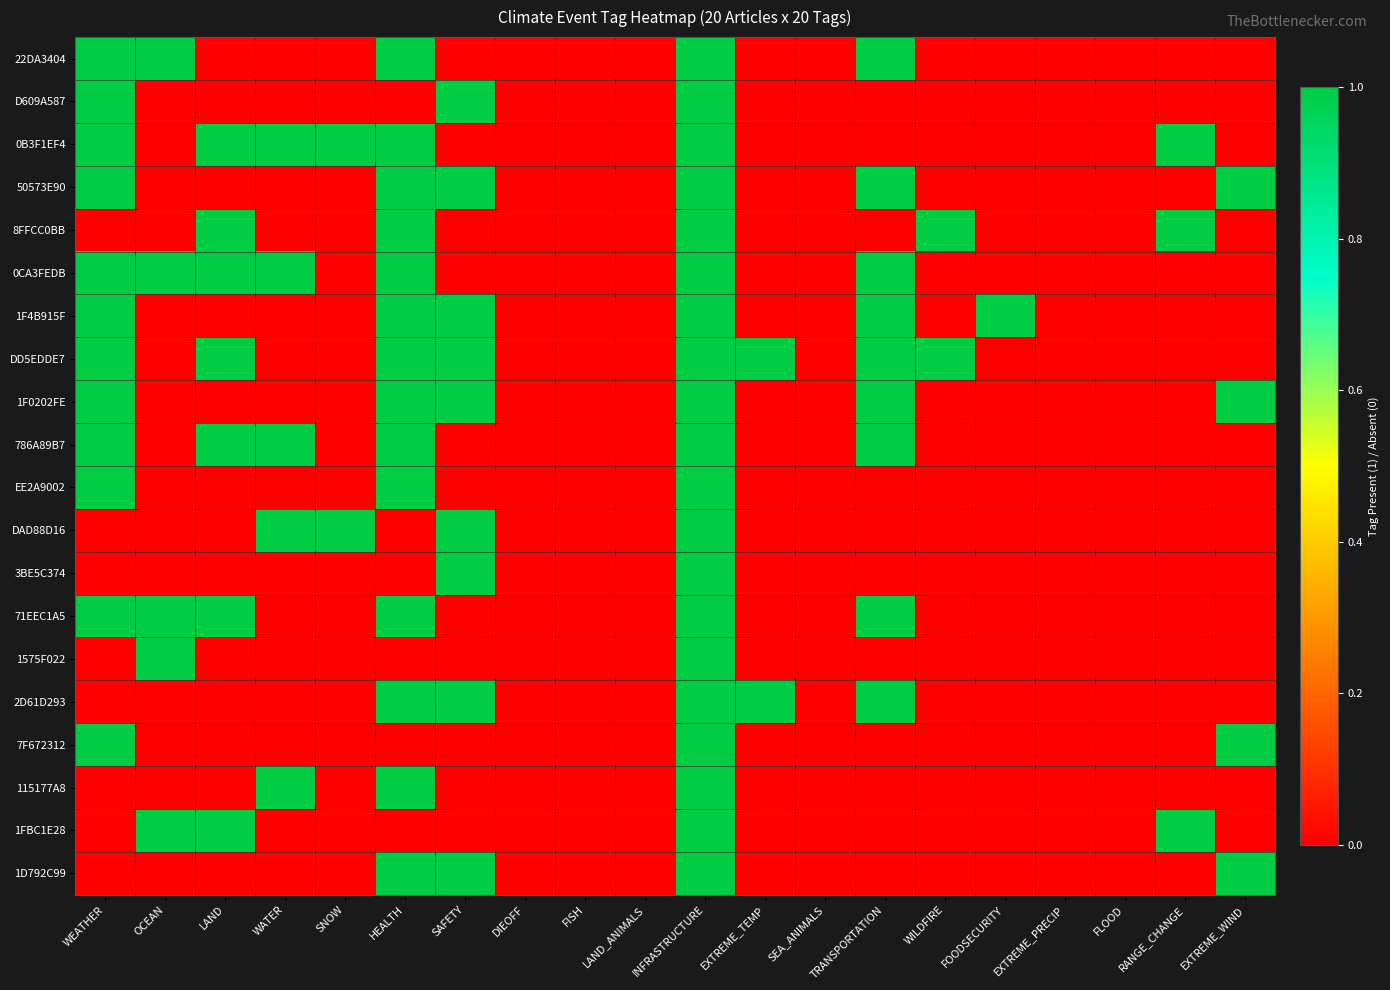

Reading left to right, list all the values displayed in this chart.

22DA3404: WEATHER=1	OCEAN=1	LAND=0	WATER=0	SNOW=0	HEALTH=1	SAFETY=0	DIEOFF=0	FISH=0	LAND_ANIMALS=0	INFRASTRUCTURE=1	EXTREME_TEMP=0	SEA_ANIMALS=0	TRANSPORTATION=1	WILDFIRE=0	FOODSECURITY=0	EXTREME_PRECIP=0	FLOOD=0	RANGE_CHANGE=0	EXTREME_WIND=0
D609A587: WEATHER=1	OCEAN=0	LAND=0	WATER=0	SNOW=0	HEALTH=0	SAFETY=1	DIEOFF=0	FISH=0	LAND_ANIMALS=0	INFRASTRUCTURE=1	EXTREME_TEMP=0	SEA_ANIMALS=0	TRANSPORTATION=0	WILDFIRE=0	FOODSECURITY=0	EXTREME_PRECIP=0	FLOOD=0	RANGE_CHANGE=0	EXTREME_WIND=0
0B3F1EF4: WEATHER=1	OCEAN=0	LAND=1	WATER=1	SNOW=1	HEALTH=1	SAFETY=0	DIEOFF=0	FISH=0	LAND_ANIMALS=0	INFRASTRUCTURE=1	EXTREME_TEMP=0	SEA_ANIMALS=0	TRANSPORTATION=0	WILDFIRE=0	FOODSECURITY=0	EXTREME_PRECIP=0	FLOOD=0	RANGE_CHANGE=1	EXTREME_WIND=0
50573E90: WEATHER=1	OCEAN=0	LAND=0	WATER=0	SNOW=0	HEALTH=1	SAFETY=1	DIEOFF=0	FISH=0	LAND_ANIMALS=0	INFRASTRUCTURE=1	EXTREME_TEMP=0	SEA_ANIMALS=0	TRANSPORTATION=1	WILDFIRE=0	FOODSECURITY=0	EXTREME_PRECIP=0	FLOOD=0	RANGE_CHANGE=0	EXTREME_WIND=1
8FFCC0BB: WEATHER=0	OCEAN=0	LAND=1	WATER=0	SNOW=0	HEALTH=1	SAFETY=0	DIEOFF=0	FISH=0	LAND_ANIMALS=0	INFRASTRUCTURE=1	EXTREME_TEMP=0	SEA_ANIMALS=0	TRANSPORTATION=0	WILDFIRE=1	FOODSECURITY=0	EXTREME_PRECIP=0	FLOOD=0	RANGE_CHANGE=1	EXTREME_WIND=0
0CA3FEDB: WEATHER=1	OCEAN=1	LAND=1	WATER=1	SNOW=0	HEALTH=1	SAFETY=0	DIEOFF=0	FISH=0	LAND_ANIMALS=0	INFRASTRUCTURE=1	EXTREME_TEMP=0	SEA_ANIMALS=0	TRANSPORTATION=1	WILDFIRE=0	FOODSECURITY=0	EXTREME_PRECIP=0	FLOOD=0	RANGE_CHANGE=0	EXTREME_WIND=0
1F4B915F: WEATHER=1	OCEAN=0	LAND=0	WATER=0	SNOW=0	HEALTH=1	SAFETY=1	DIEOFF=0	FISH=0	LAND_ANIMALS=0	INFRASTRUCTURE=1	EXTREME_TEMP=0	SEA_ANIMALS=0	TRANSPORTATION=1	WILDFIRE=0	FOODSECURITY=1	EXTREME_PRECIP=0	FLOOD=0	RANGE_CHANGE=0	EXTREME_WIND=0
DD5EDDE7: WEATHER=1	OCEAN=0	LAND=1	WATER=0	SNOW=0	HEALTH=1	SAFETY=1	DIEOFF=0	FISH=0	LAND_ANIMALS=0	INFRASTRUCTURE=1	EXTREME_TEMP=1	SEA_ANIMALS=0	TRANSPORTATION=1	WILDFIRE=1	FOODSECURITY=0	EXTREME_PRECIP=0	FLOOD=0	RANGE_CHANGE=0	EXTREME_WIND=0
1F0202FE: WEATHER=1	OCEAN=0	LAND=0	WATER=0	SNOW=0	HEALTH=1	SAFETY=1	DIEOFF=0	FISH=0	LAND_ANIMALS=0	INFRASTRUCTURE=1	EXTREME_TEMP=0	SEA_ANIMALS=0	TRANSPORTATION=1	WILDFIRE=0	FOODSECURITY=0	EXTREME_PRECIP=0	FLOOD=0	RANGE_CHANGE=0	EXTREME_WIND=1
786A89B7: WEATHER=1	OCEAN=0	LAND=1	WATER=1	SNOW=0	HEALTH=1	SAFETY=0	DIEOFF=0	FISH=0	LAND_ANIMALS=0	INFRASTRUCTURE=1	EXTREME_TEMP=0	SEA_ANIMALS=0	TRANSPORTATION=1	WILDFIRE=0	FOODSECURITY=0	EXTREME_PRECIP=0	FLOOD=0	RANGE_CHANGE=0	EXTREME_WIND=0
EE2A9002: WEATHER=1	OCEAN=0	LAND=0	WATER=0	SNOW=0	HEALTH=1	SAFETY=0	DIEOFF=0	FISH=0	LAND_ANIMALS=0	INFRASTRUCTURE=1	EXTREME_TEMP=0	SEA_ANIMALS=0	TRANSPORTATION=0	WILDFIRE=0	FOODSECURITY=0	EXTREME_PRECIP=0	FLOOD=0	RANGE_CHANGE=0	EXTREME_WIND=0
DAD88D16: WEATHER=0	OCEAN=0	LAND=0	WATER=1	SNOW=1	HEALTH=0	SAFETY=1	DIEOFF=0	FISH=0	LAND_ANIMALS=0	INFRASTRUCTURE=1	EXTREME_TEMP=0	SEA_ANIMALS=0	TRANSPORTATION=0	WILDFIRE=0	FOODSECURITY=0	EXTREME_PRECIP=0	FLOOD=0	RANGE_CHANGE=0	EXTREME_WIND=0
3BE5C374: WEATHER=0	OCEAN=0	LAND=0	WATER=0	SNOW=0	HEALTH=0	SAFETY=1	DIEOFF=0	FISH=0	LAND_ANIMALS=0	INFRASTRUCTURE=1	EXTREME_TEMP=0	SEA_ANIMALS=0	TRANSPORTATION=0	WILDFIRE=0	FOODSECURITY=0	EXTREME_PRECIP=0	FLOOD=0	RANGE_CHANGE=0	EXTREME_WIND=0
71EEC1A5: WEATHER=1	OCEAN=1	LAND=1	WATER=0	SNOW=0	HEALTH=1	SAFETY=0	DIEOFF=0	FISH=0	LAND_ANIMALS=0	INFRASTRUCTURE=1	EXTREME_TEMP=0	SEA_ANIMALS=0	TRANSPORTATION=1	WILDFIRE=0	FOODSECURITY=0	EXTREME_PRECIP=0	FLOOD=0	RANGE_CHANGE=0	EXTREME_WIND=0
1575F022: WEATHER=0	OCEAN=1	LAND=0	WATER=0	SNOW=0	HEALTH=0	SAFETY=0	DIEOFF=0	FISH=0	LAND_ANIMALS=0	INFRASTRUCTURE=1	EXTREME_TEMP=0	SEA_ANIMALS=0	TRANSPORTATION=0	WILDFIRE=0	FOODSECURITY=0	EXTREME_PRECIP=0	FLOOD=0	RANGE_CHANGE=0	EXTREME_WIND=0
2D61D293: WEATHER=0	OCEAN=0	LAND=0	WATER=0	SNOW=0	HEALTH=1	SAFETY=1	DIEOFF=0	FISH=0	LAND_ANIMALS=0	INFRASTRUCTURE=1	EXTREME_TEMP=1	SEA_ANIMALS=0	TRANSPORTATION=1	WILDFIRE=0	FOODSECURITY=0	EXTREME_PRECIP=0	FLOOD=0	RANGE_CHANGE=0	EXTREME_WIND=0
7F672312: WEATHER=1	OCEAN=0	LAND=0	WATER=0	SNOW=0	HEALTH=0	SAFETY=0	DIEOFF=0	FISH=0	LAND_ANIMALS=0	INFRASTRUCTURE=1	EXTREME_TEMP=0	SEA_ANIMALS=0	TRANSPORTATION=0	WILDFIRE=0	FOODSECURITY=0	EXTREME_PRECIP=0	FLOOD=0	RANGE_CHANGE=0	EXTREME_WIND=1
115177A8: WEATHER=0	OCEAN=0	LAND=0	WATER=1	SNOW=0	HEALTH=1	SAFETY=0	DIEOFF=0	FISH=0	LAND_ANIMALS=0	INFRASTRUCTURE=1	EXTREME_TEMP=0	SEA_ANIMALS=0	TRANSPORTATION=0	WILDFIRE=0	FOODSECURITY=0	EXTREME_PRECIP=0	FLOOD=0	RANGE_CHANGE=0	EXTREME_WIND=0
1FBC1E28: WEATHER=0	OCEAN=1	LAND=1	WATER=0	SNOW=0	HEALTH=0	SAFETY=0	DIEOFF=0	FISH=0	LAND_ANIMALS=0	INFRASTRUCTURE=1	EXTREME_TEMP=0	SEA_ANIMALS=0	TRANSPORTATION=0	WILDFIRE=0	FOODSECURITY=0	EXTREME_PRECIP=0	FLOOD=0	RANGE_CHANGE=1	EXTREME_WIND=0
1D792C99: WEATHER=0	OCEAN=0	LAND=0	WATER=0	SNOW=0	HEALTH=1	SAFETY=1	DIEOFF=0	FISH=0	LAND_ANIMALS=0	INFRASTRUCTURE=1	EXTREME_TEMP=0	SEA_ANIMALS=0	TRANSPORTATION=0	WILDFIRE=0	FOODSECURITY=0	EXTREME_PRECIP=0	FLOOD=0	RANGE_CHANGE=0	EXTREME_WIND=1